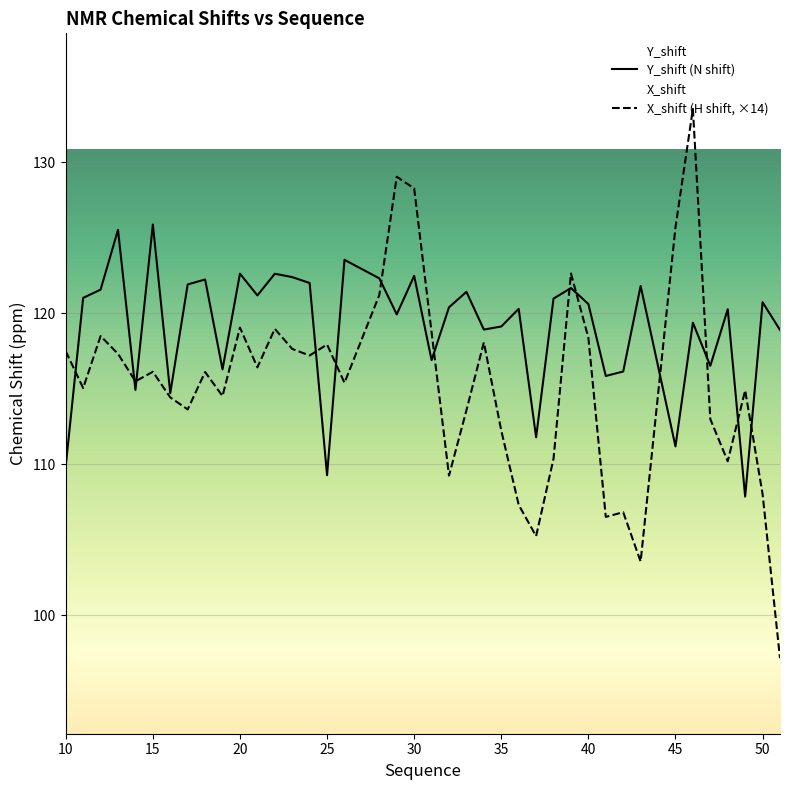

How many values in the Y_shift series exceed 120?

23